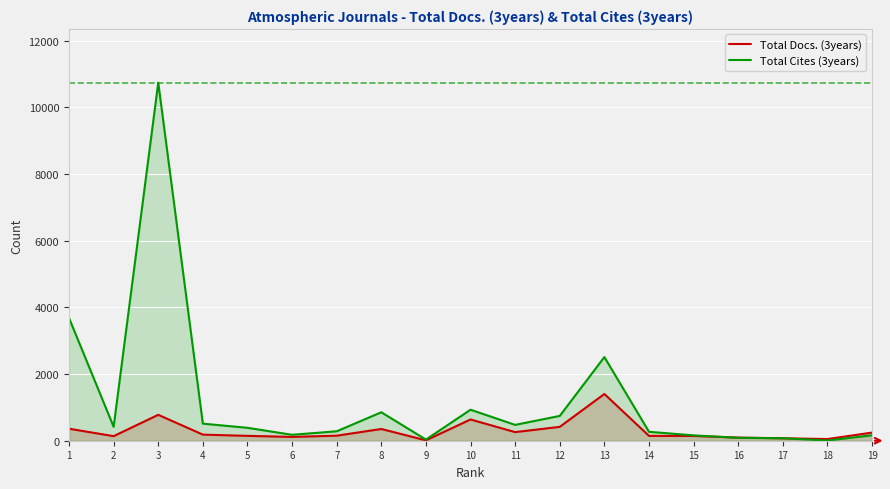

At which label is Total Docs. (3years) closest to 707?

3